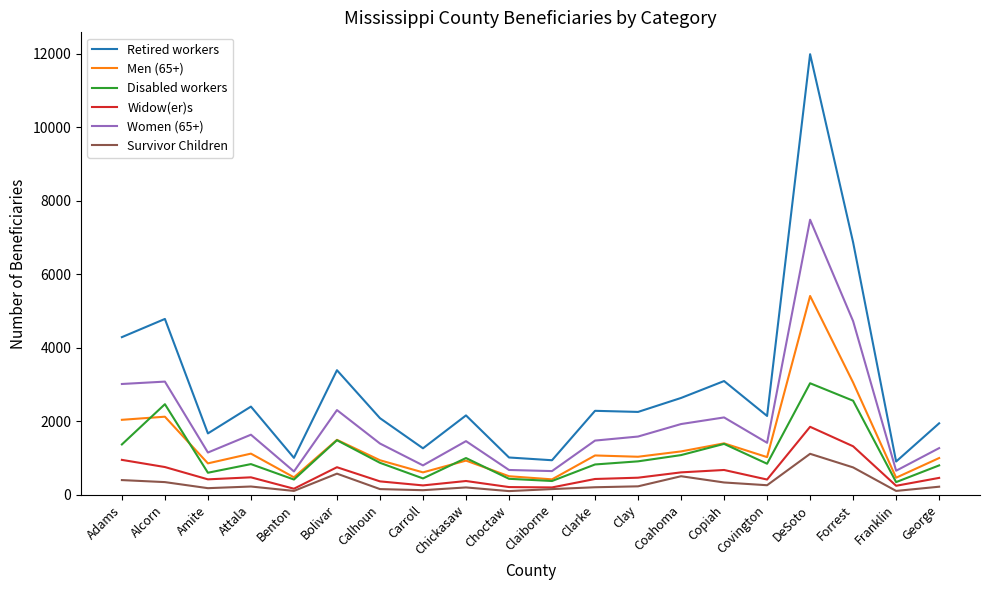

Between Alcorn and Covington, which series saw the biggest shift?

Retired workers